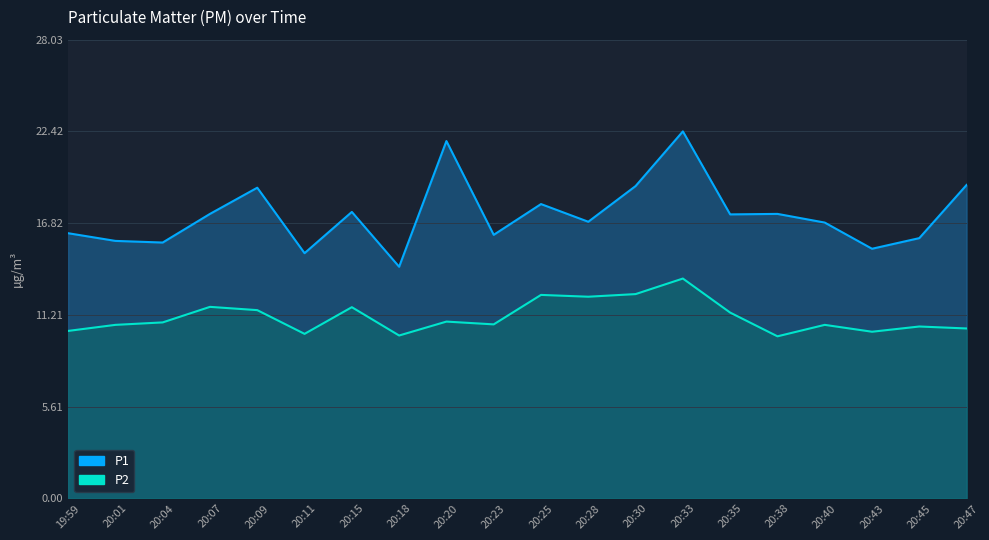

List the series in order of their peak value, highest first.

P1, P2